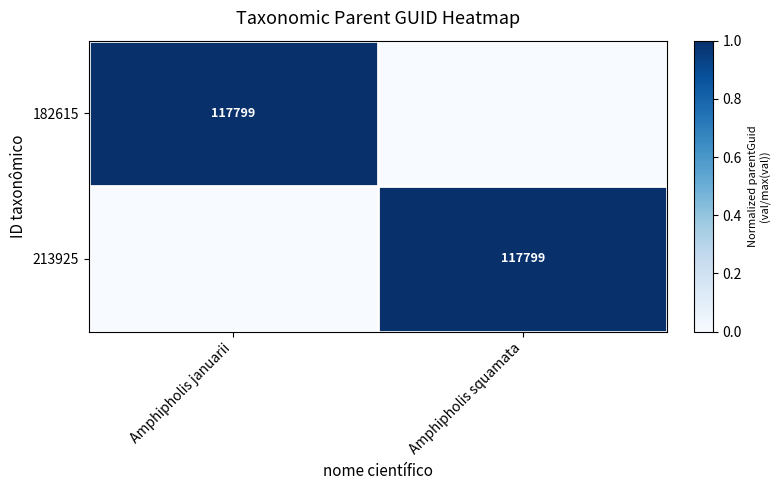

The 182615 series shows 51542 at Amphipholis januarii. True or false?

False